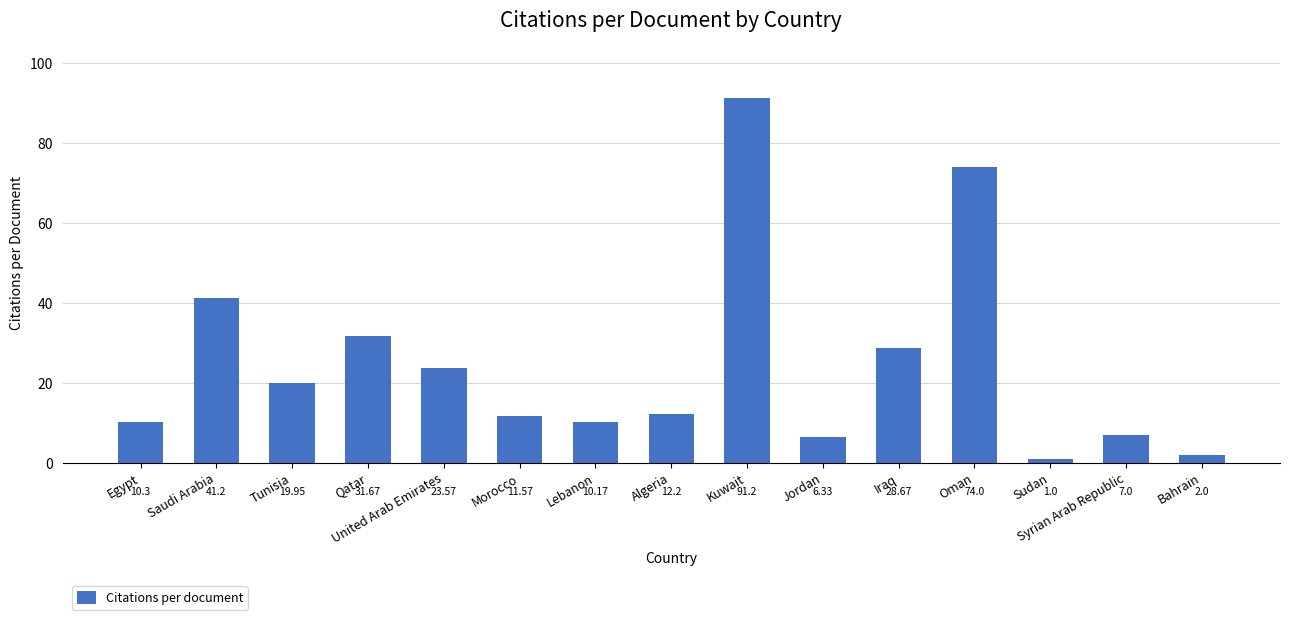

Does the chart contain stacked bars?

No